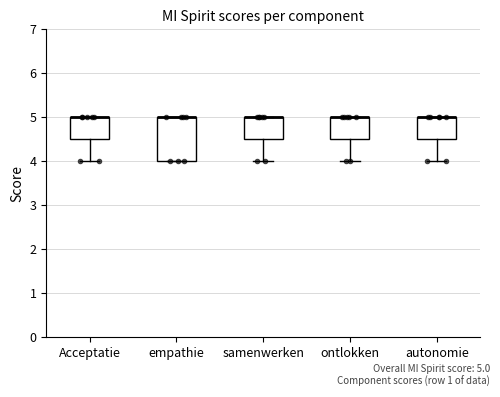

Comparing the boxes themselves (not the whiskers), which one is the tallest?

empathie